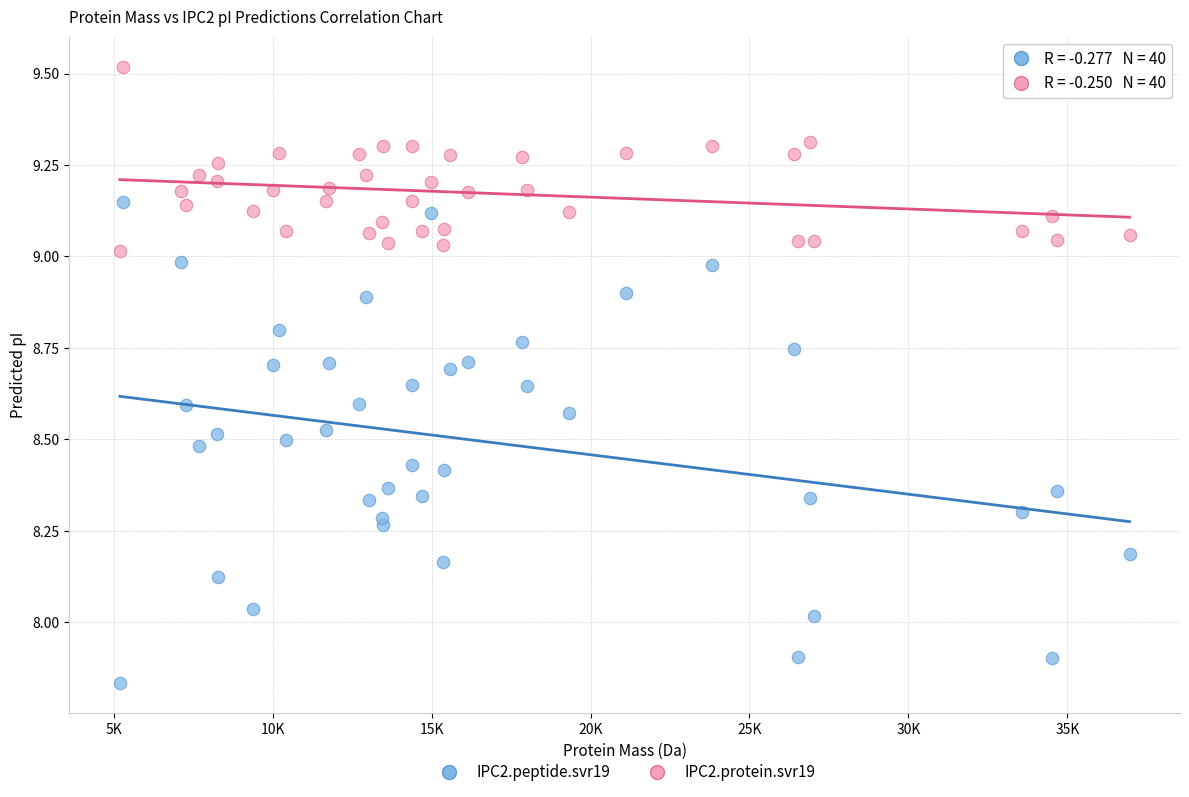

Across all data points, what is the range of Y values (max minus min)?

1.7